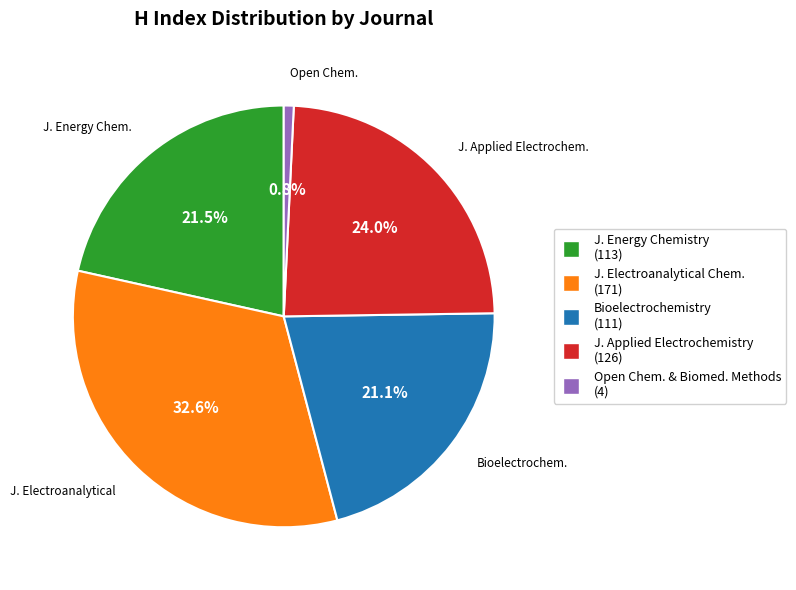

Is there a majority slice in this chart?

No